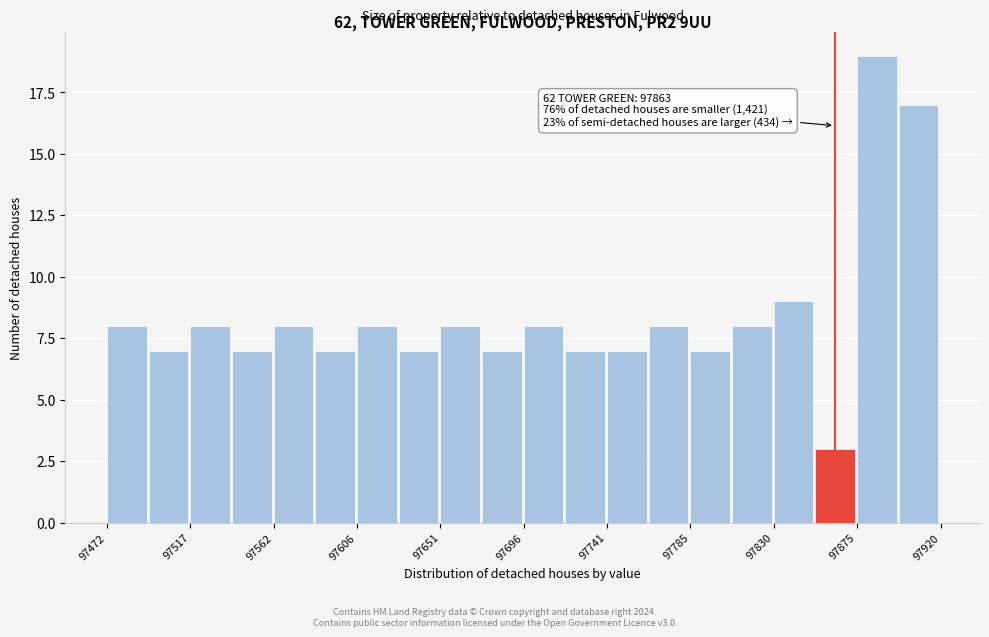

Over which range of the x-axis is the bar tallest?

97875 to 97895